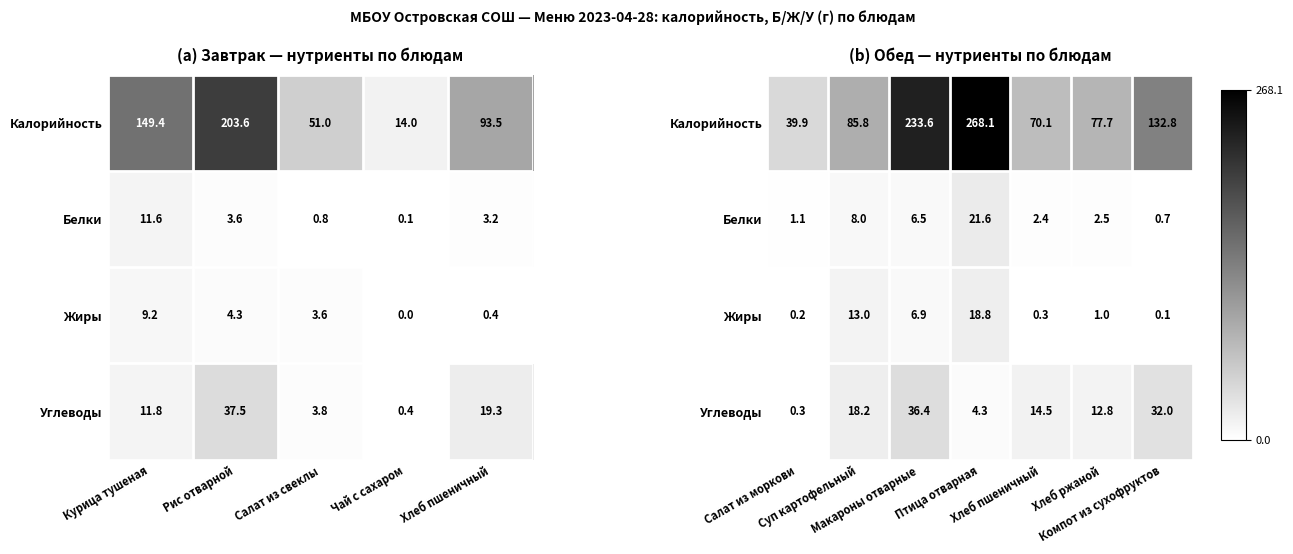

Is the value of Белки at Хлеб пшеничный greater than the value of Калорийность at Салат из моркови?

No